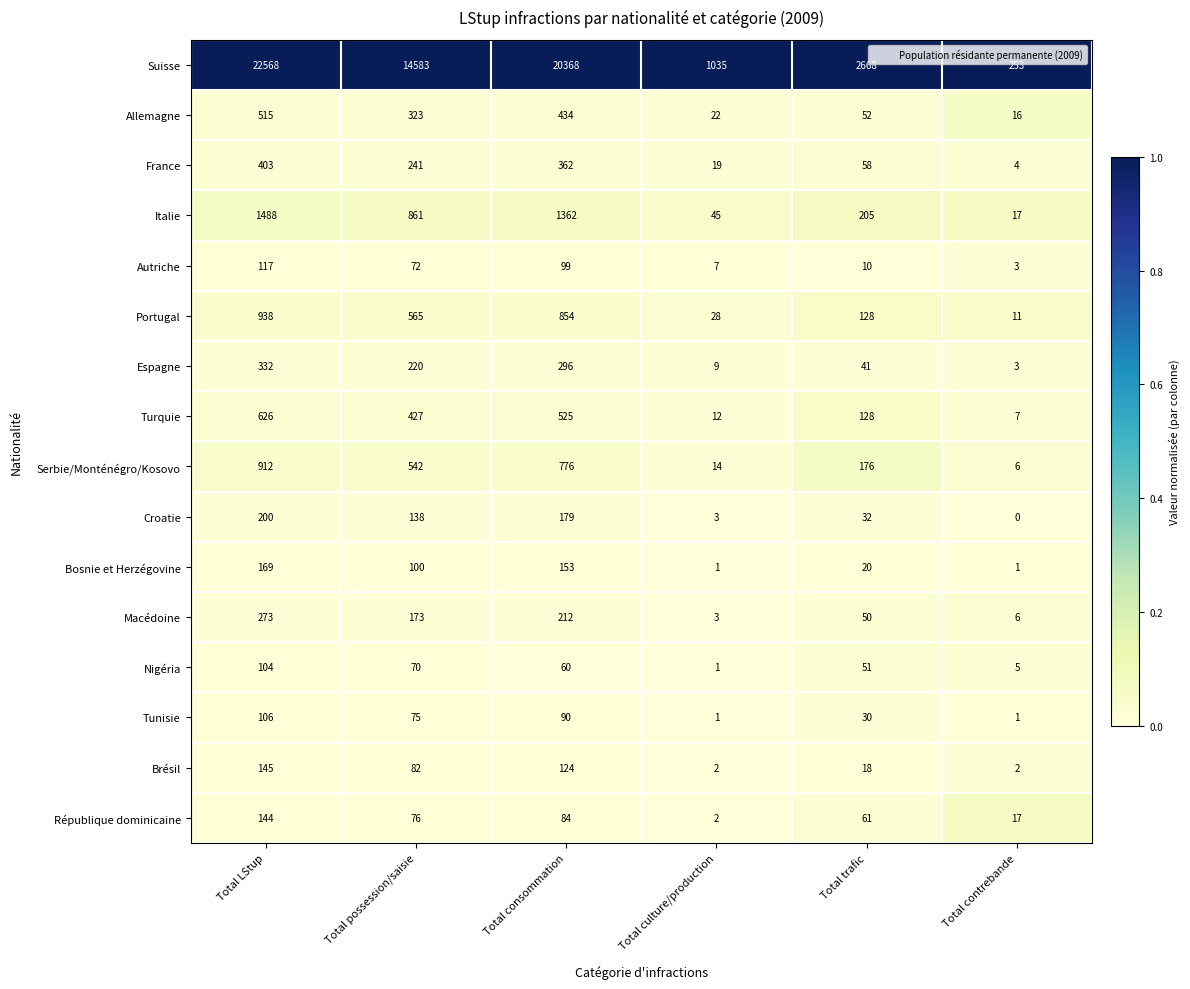

What is the total value across all series at Total trafic?

3728